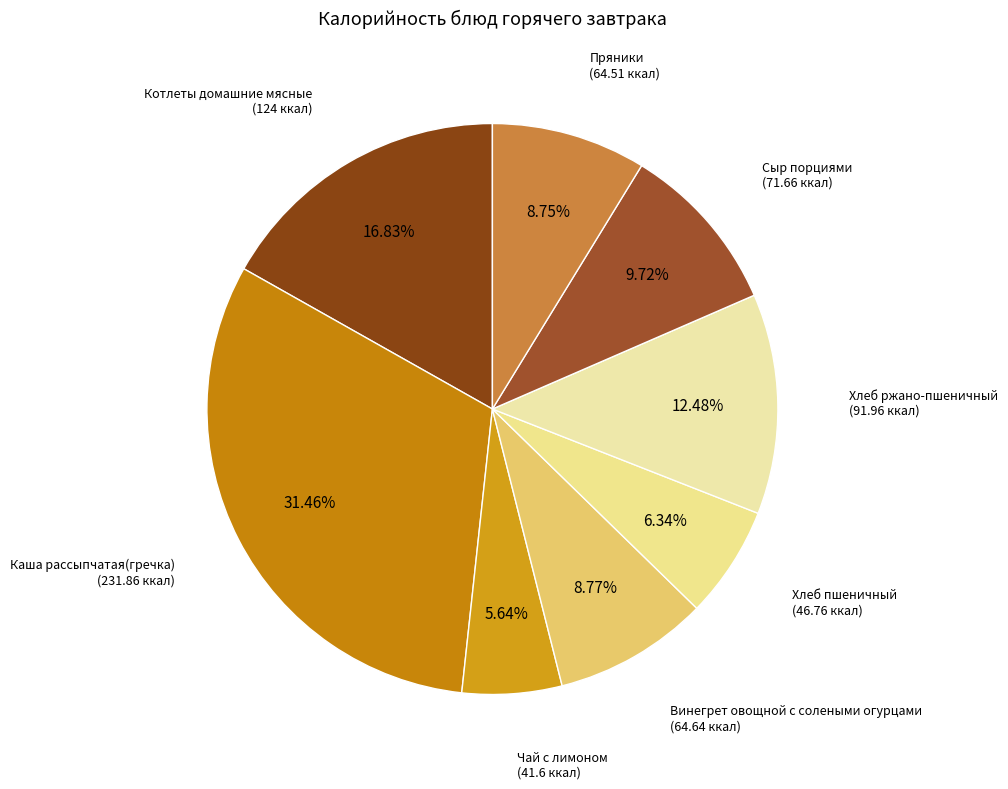

Is there any slice that represents more than half of the pie?

No